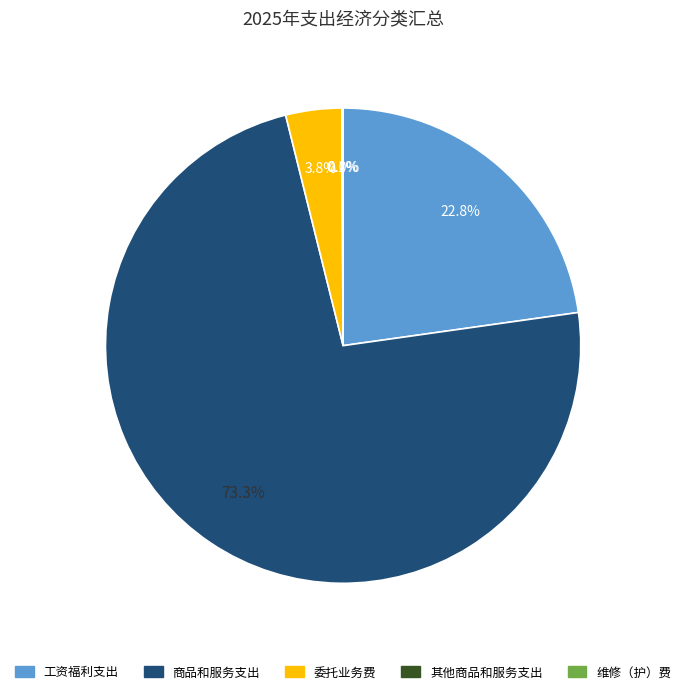

Is there a majority slice in this chart?

Yes